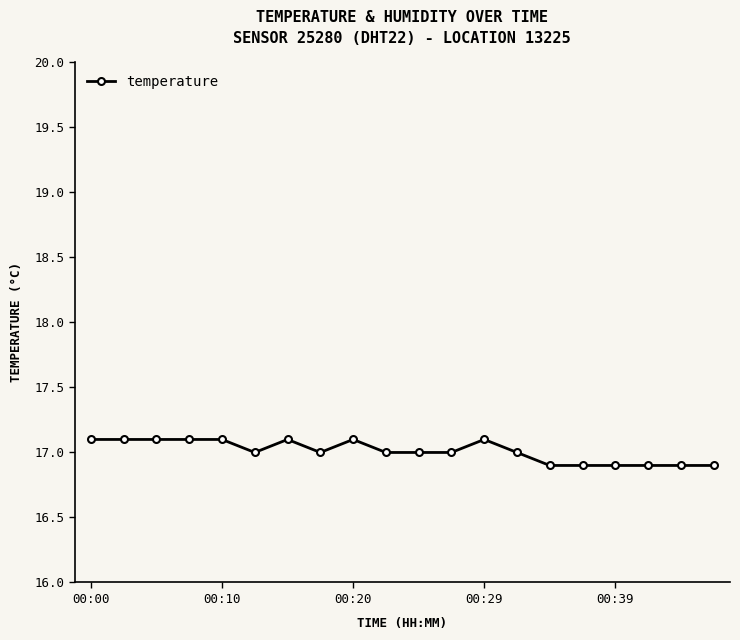

What is the sum of all values?

340.2